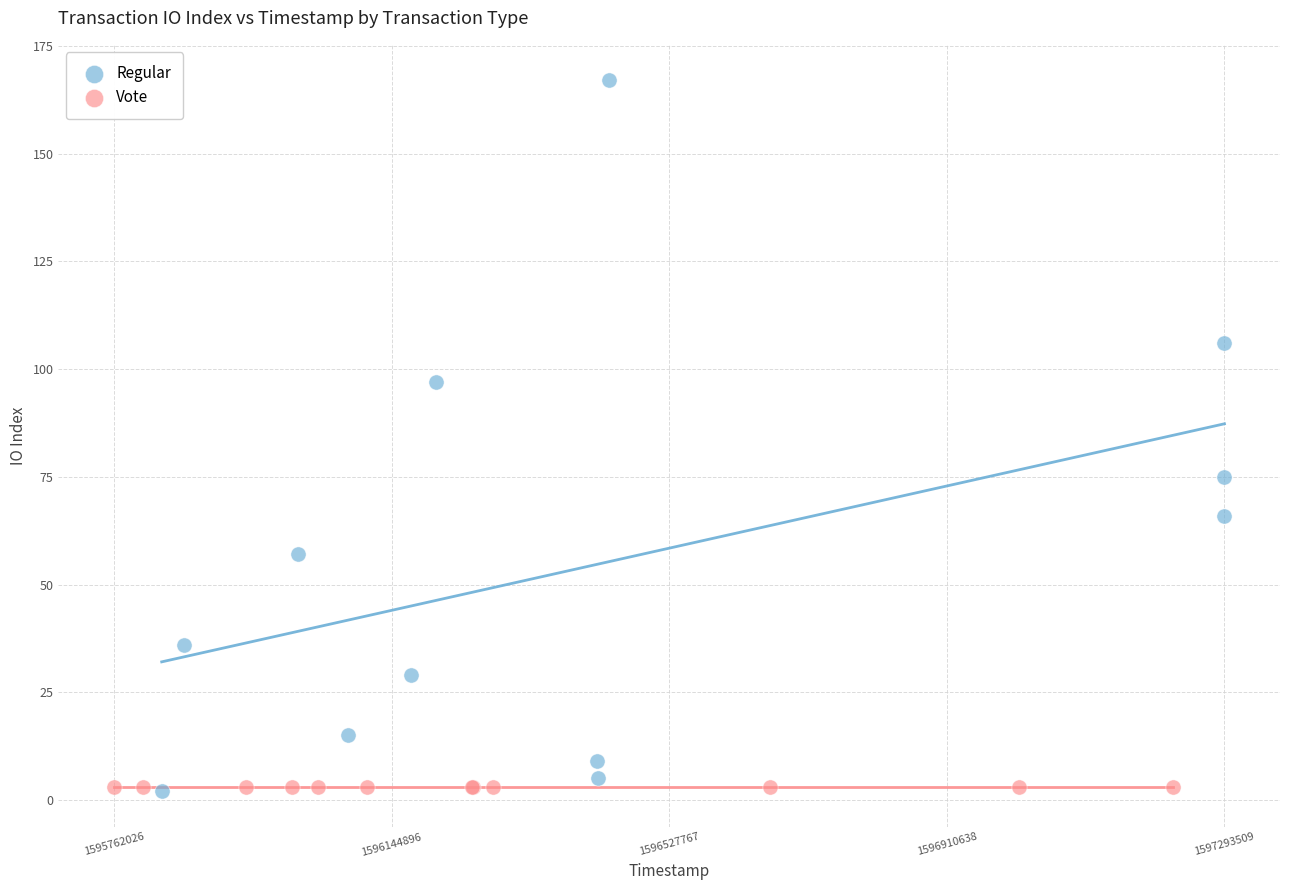

What are all the series names shown in the legend?

Regular, Vote